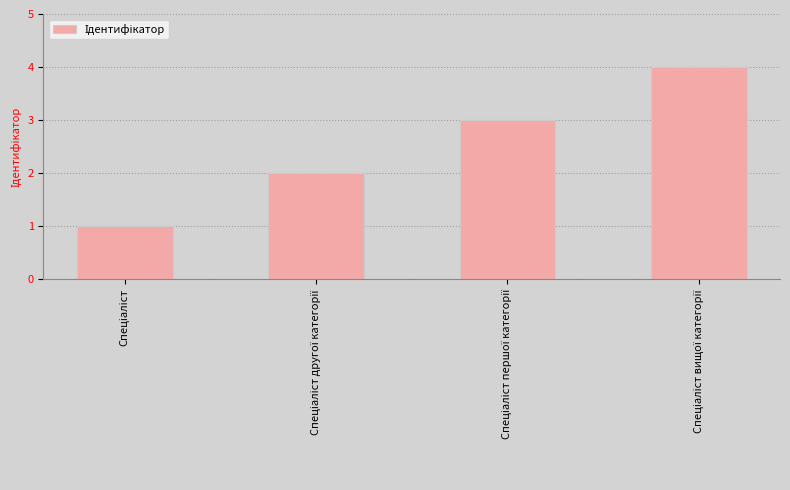

How many distinct data groups are displayed?

1